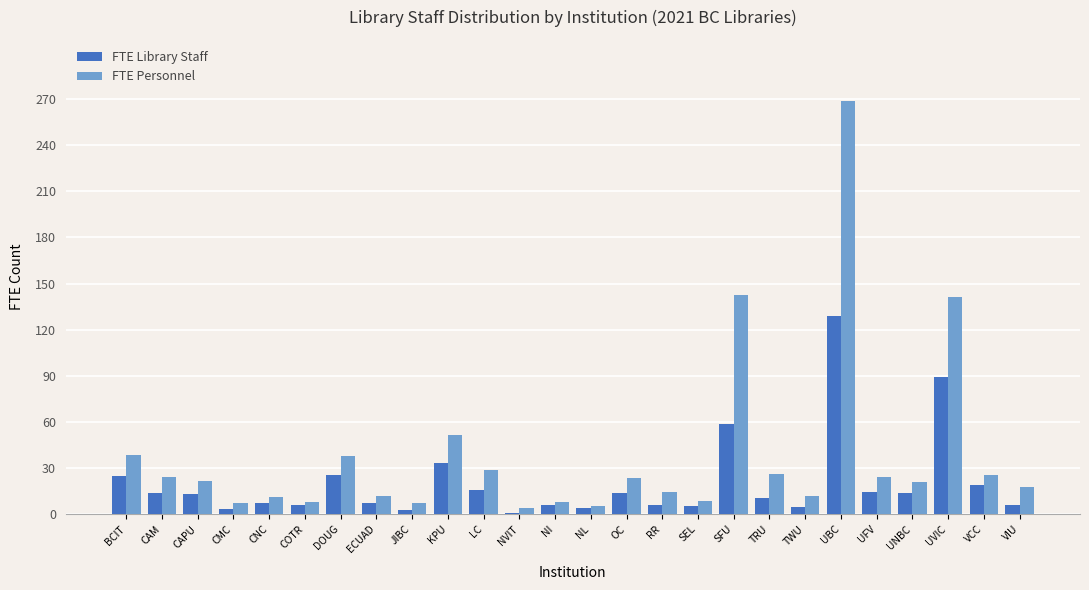

True or false: FTE Library Staff has a value of 14.0 at CAM.

True